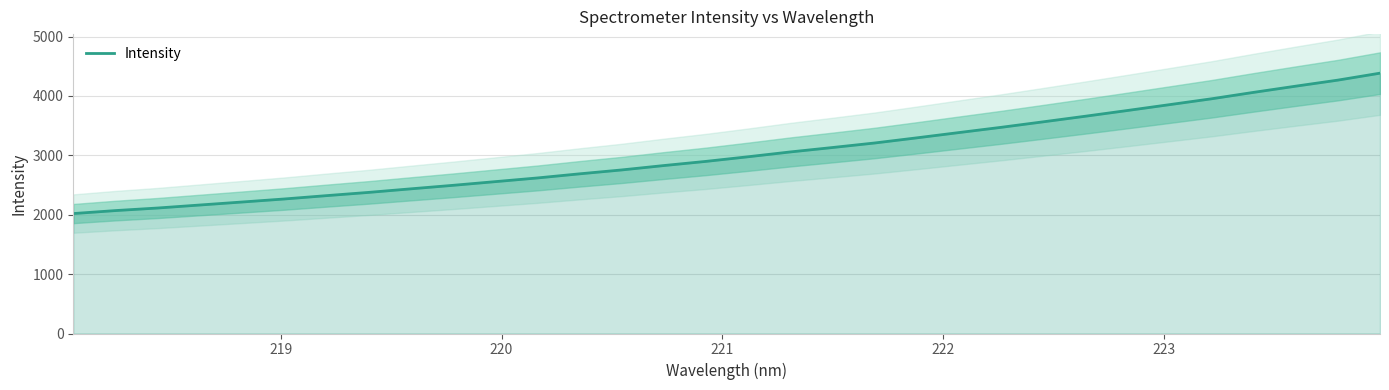

What is the difference between the second highest and minimum values?

2247.0